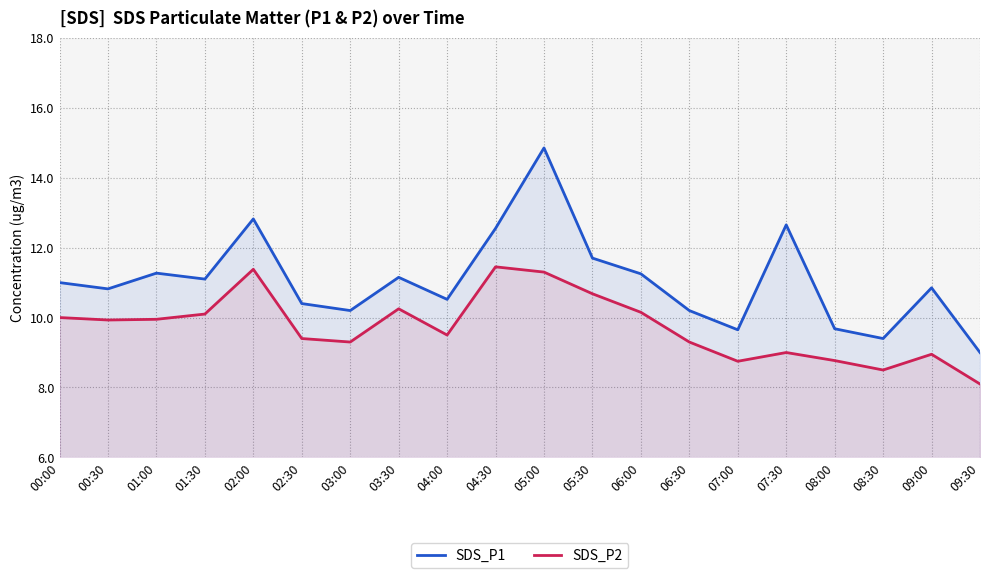

At how many categories does at least one series exceed 8?

20